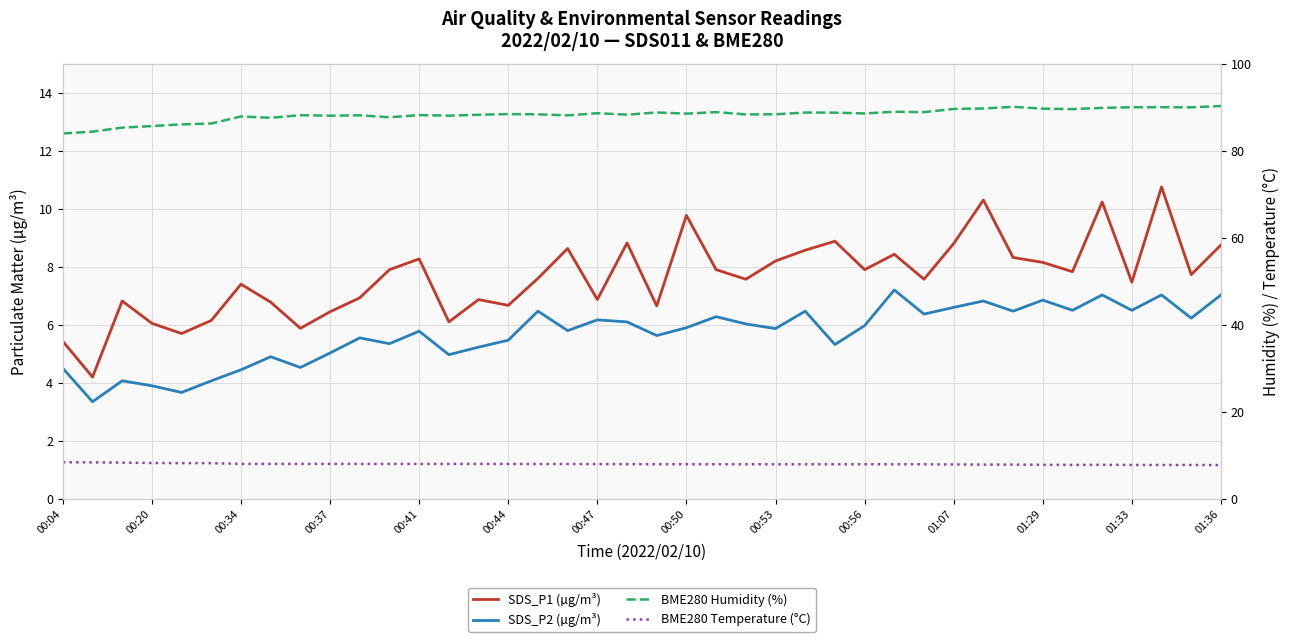

Does the chart display data point markers on the line(s)?

No